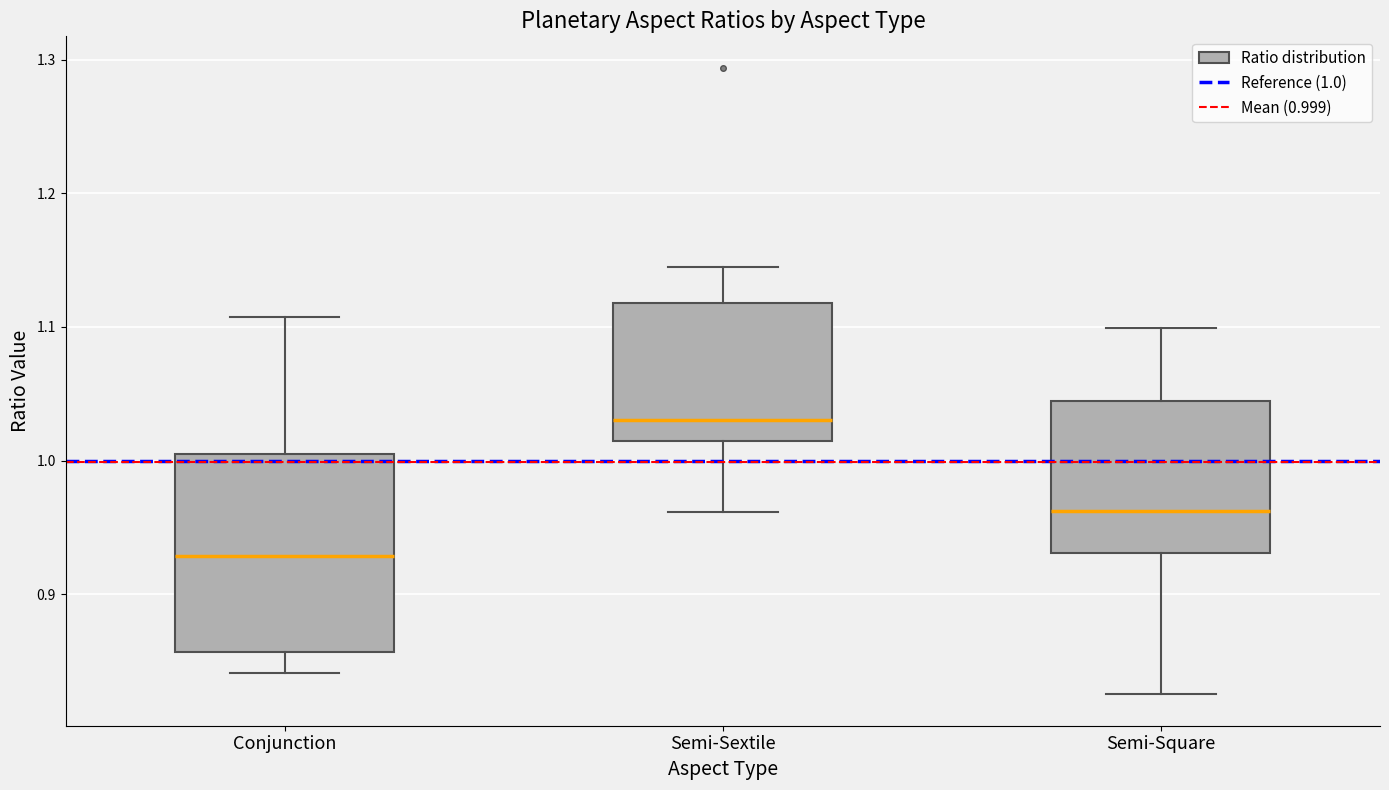

Reading left to right, read every box against the y-axis: the position of its median line, the range the box covers, and the ends of its whiskers. The values are not printed on the chart, so give them approximately, as read against the axis.

Conjunction: median 0.93, box 0.86 to 1.01, whiskers 0.84 to 1.11
Semi-Sextile: median 1.03, box 1.01 to 1.12, whiskers 0.96 to 1.15
Semi-Square: median 0.96, box 0.93 to 1.04, whiskers 0.83 to 1.10